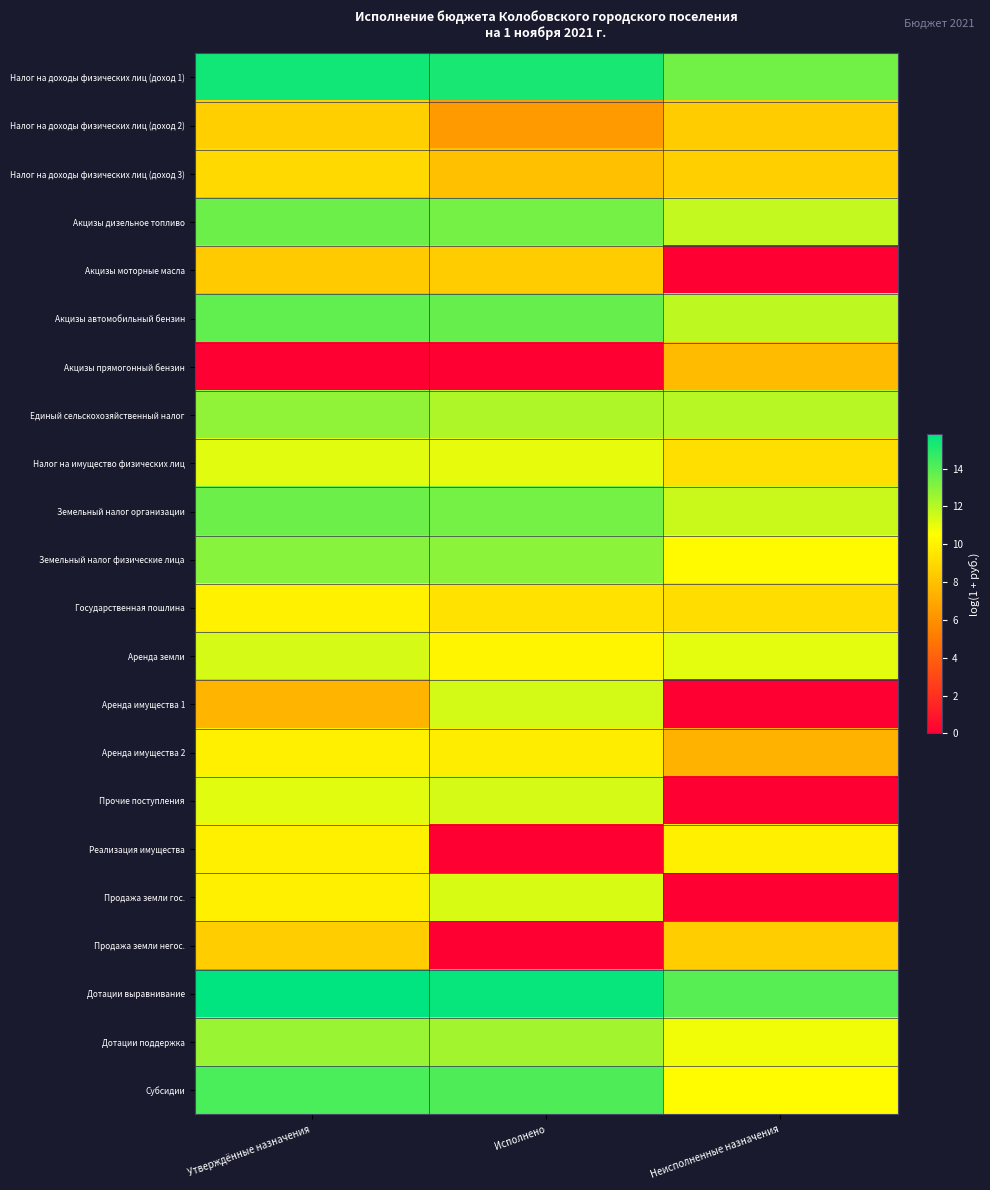

What is the greatest value displayed?

15.8